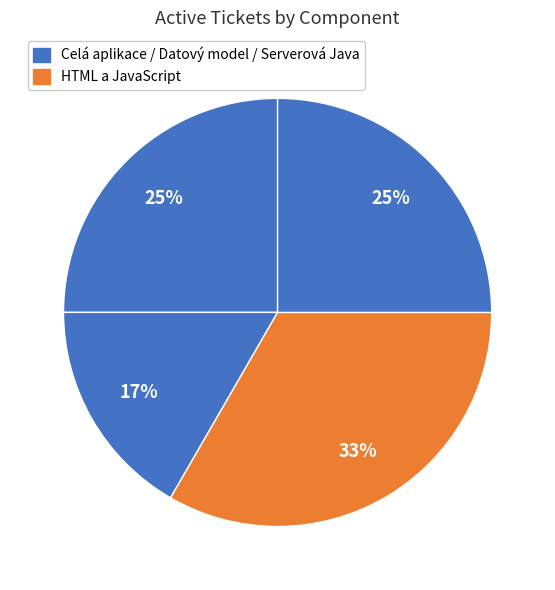

How many slices are in this pie chart?

4